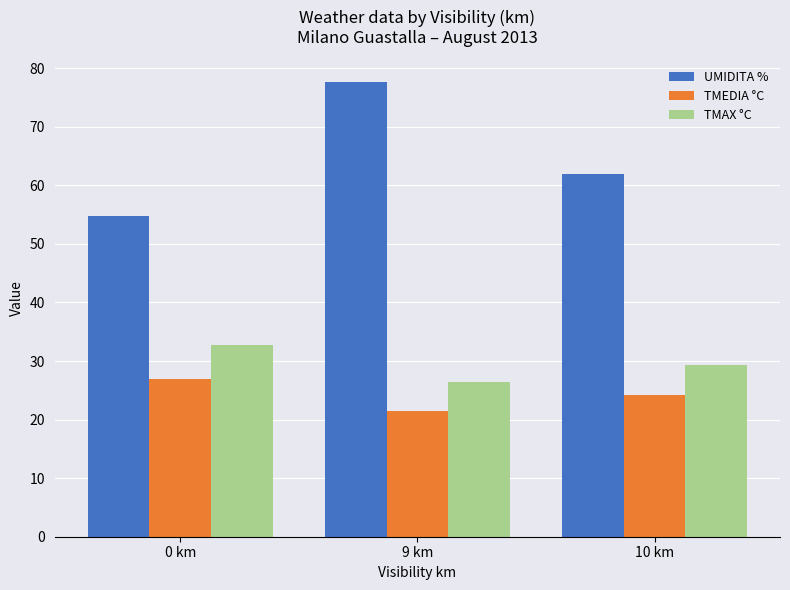

Which series has the widest spread of values?

UMIDITA %